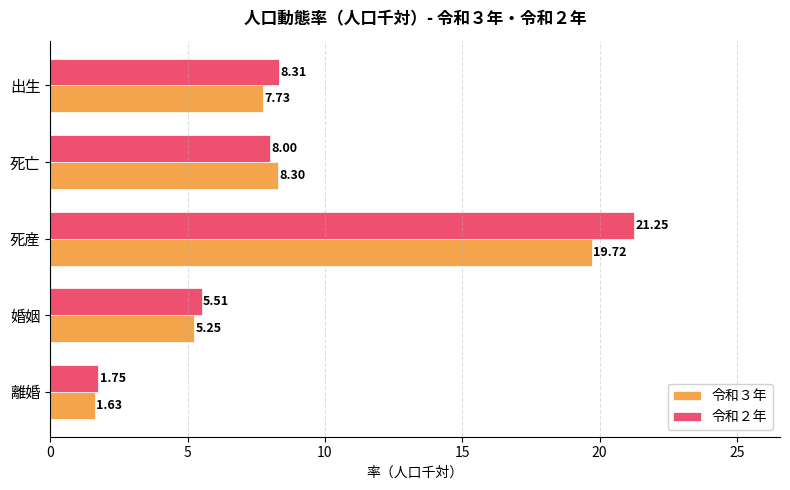

Which category has the lowest value across all series?

離婚